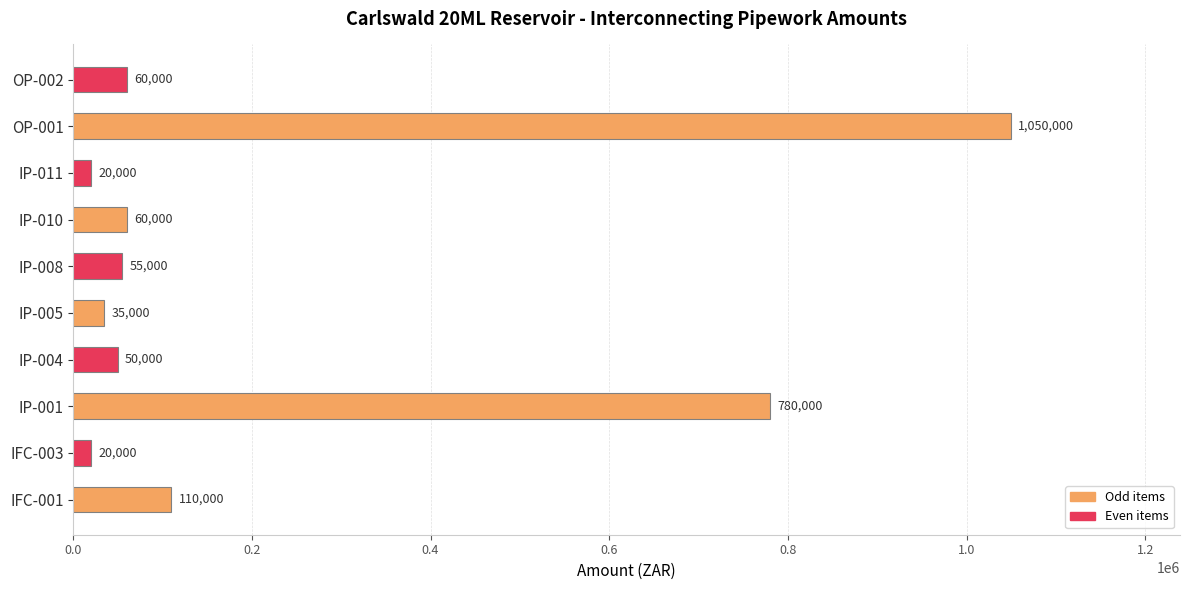

Does the chart contain stacked bars?

No